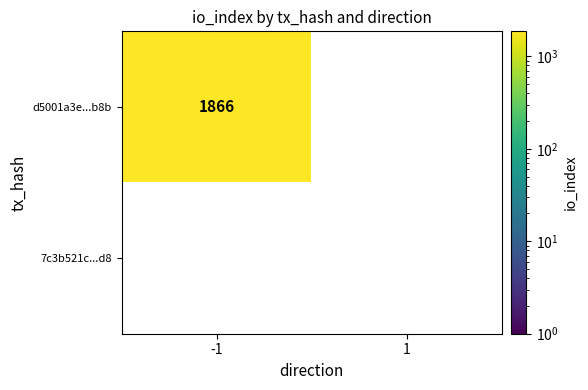

At how many categories does at least one series exceed 1025?

1